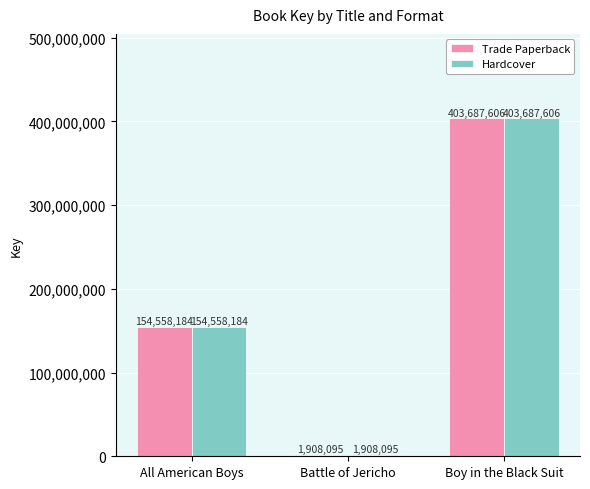

At how many categories does at least one series exceed 273441626?

1